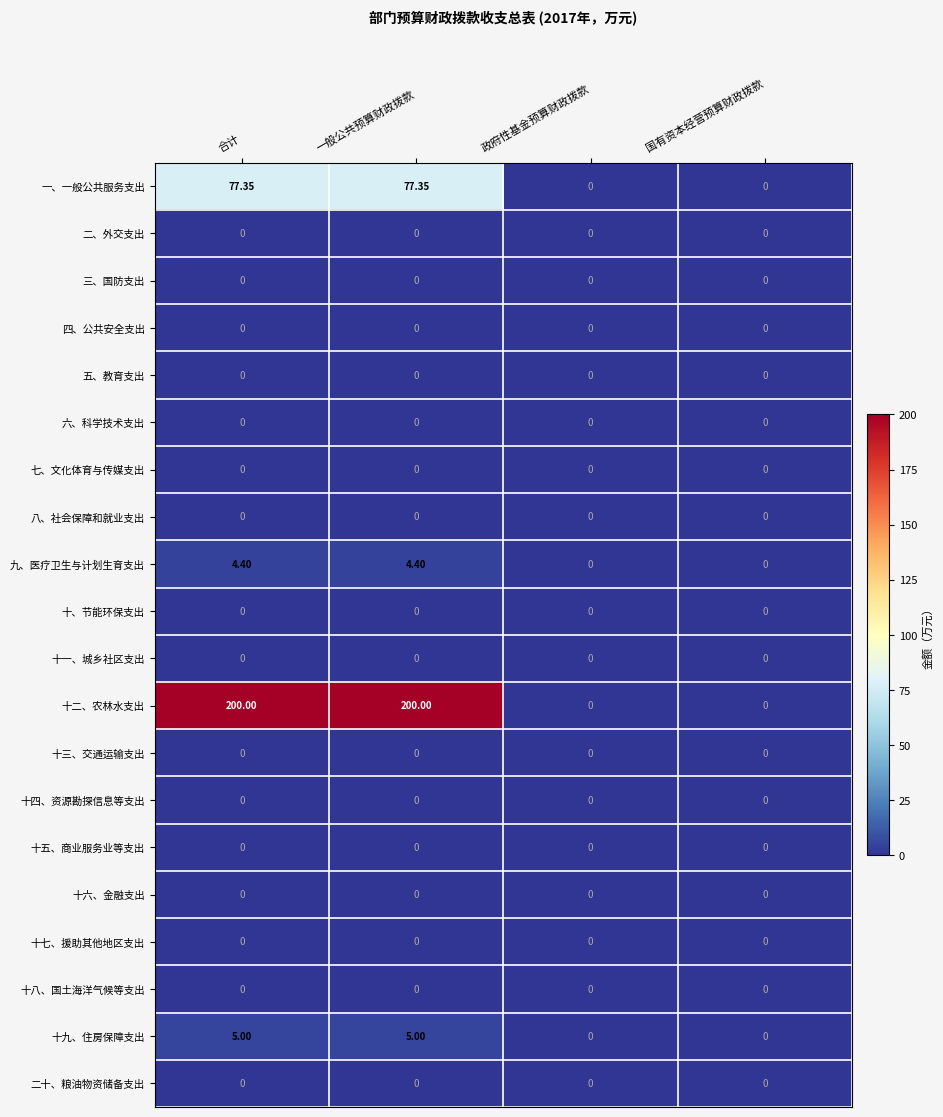

Count the number of data series in this chart.

20